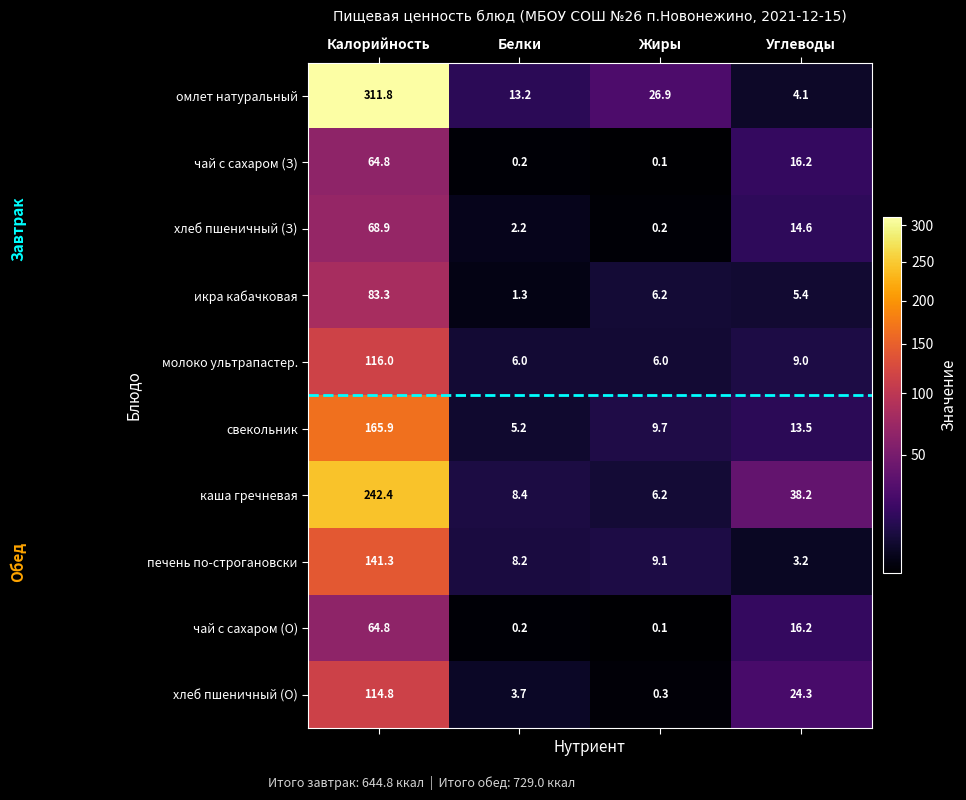

Rank the categories by печень по-строгановски value from highest to lowest.

Калорийность, Жиры, Белки, Углеводы